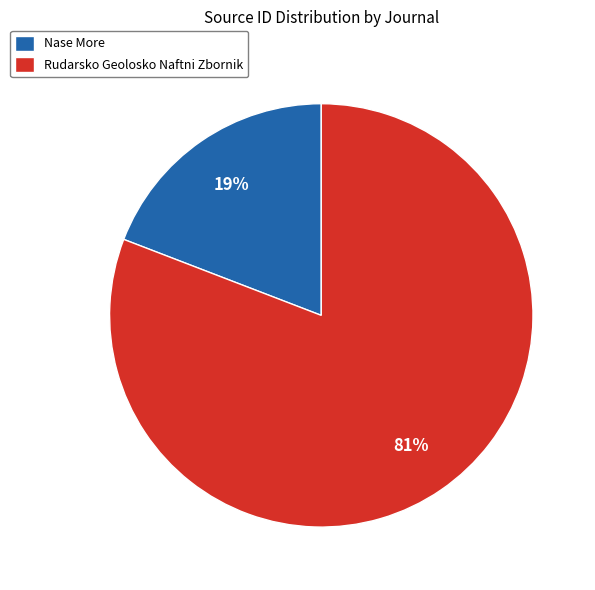

True or false: Rudarsko Geolosko Naftni Zbornik accounts for 81% of the total.

True